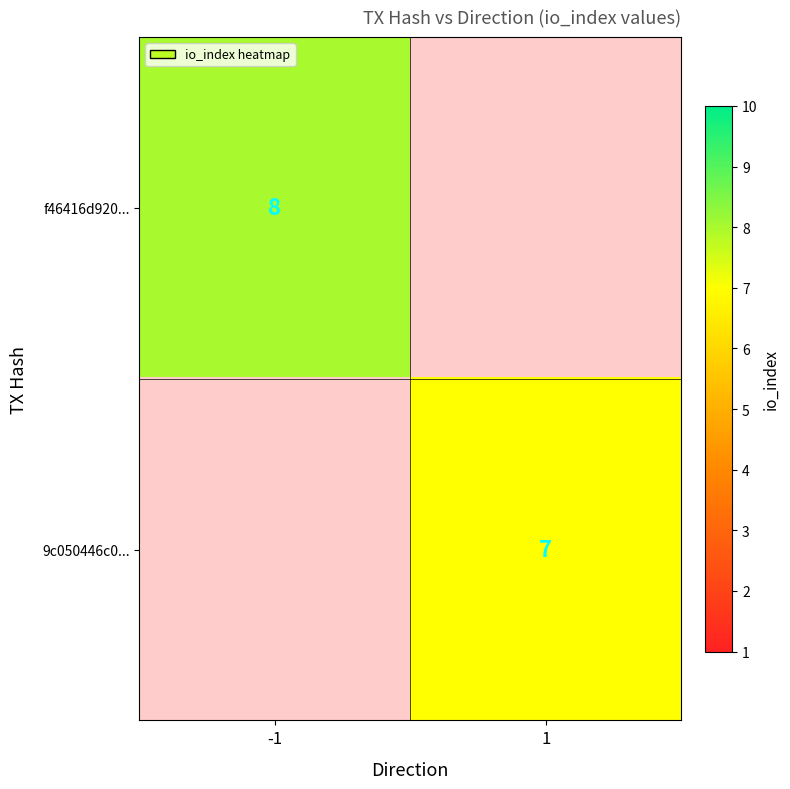

True or false: 9c050446c0... has a value of 11 at 1.

False